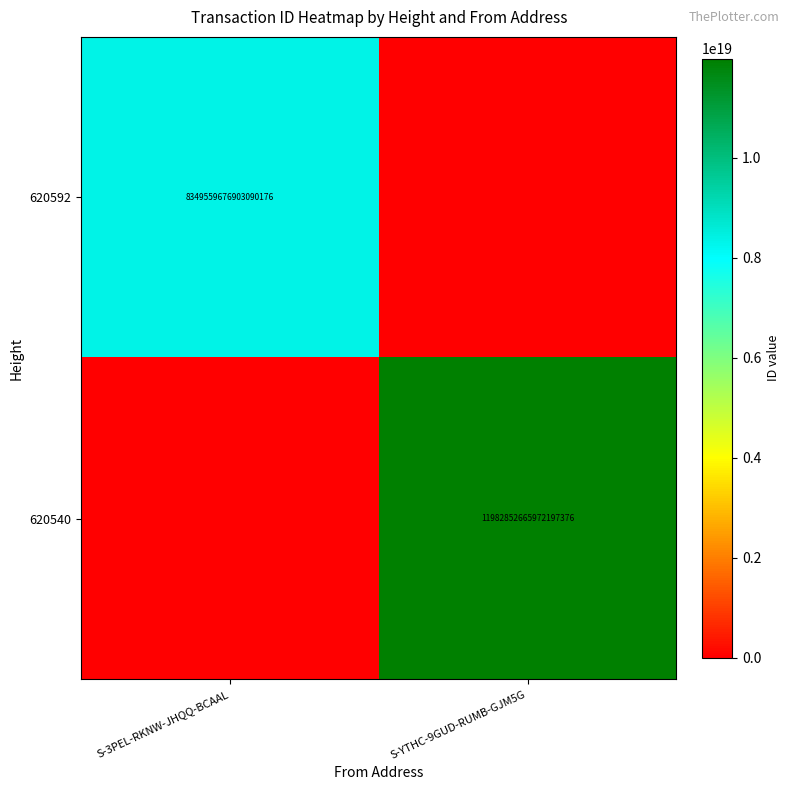

The value of 620592 at S-3PEL-RKNW-JHQQ-BCAAL is 8349559676903090176. True or false?

True